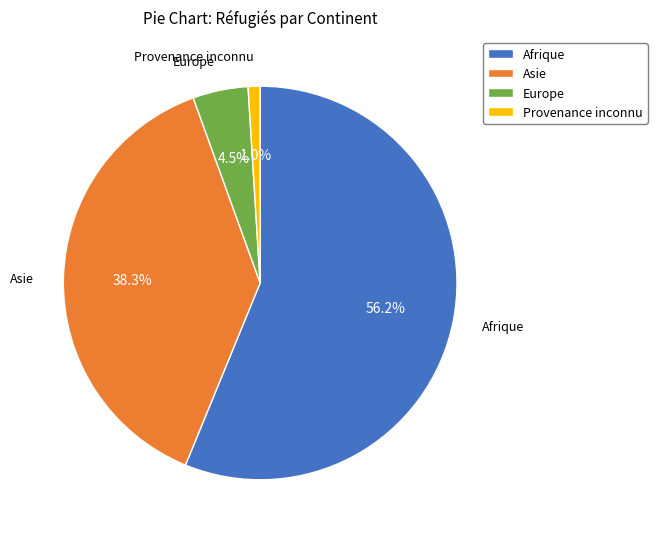

Is the sum of Europe and Afrique greater than half?

Yes